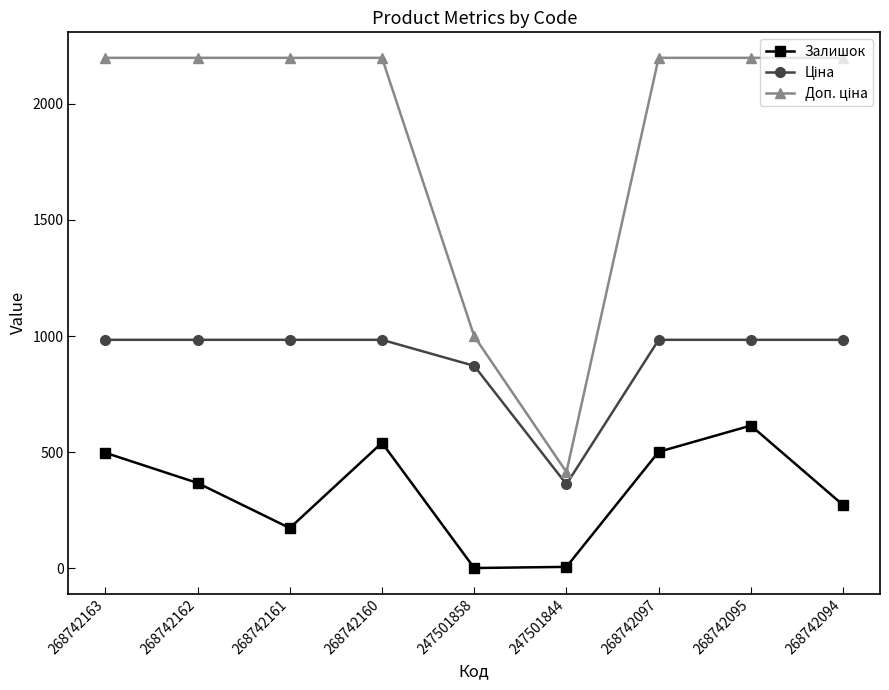

Is it true that Залишок equals 886.8 at 268742095?

False